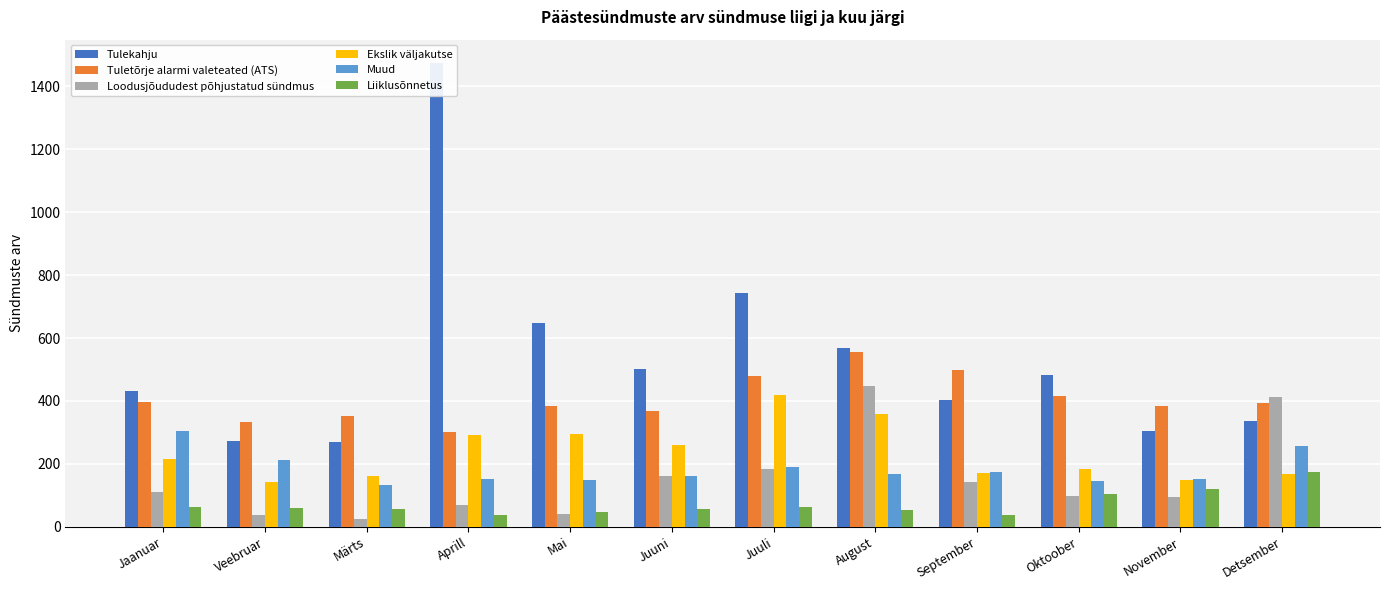

How many bars are there in each group?

6